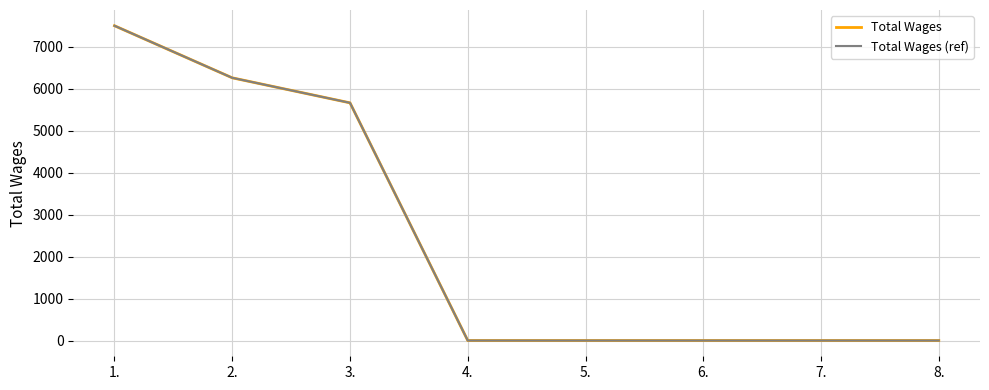

At which category does the chart reach its peak across all series?

1.